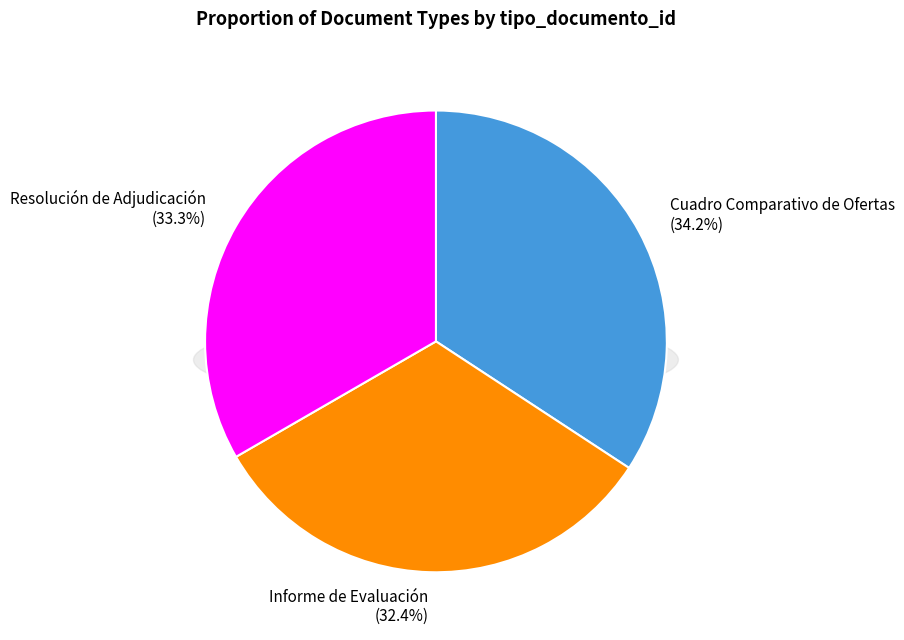

Which slice is the smallest?

Informe de Evaluación